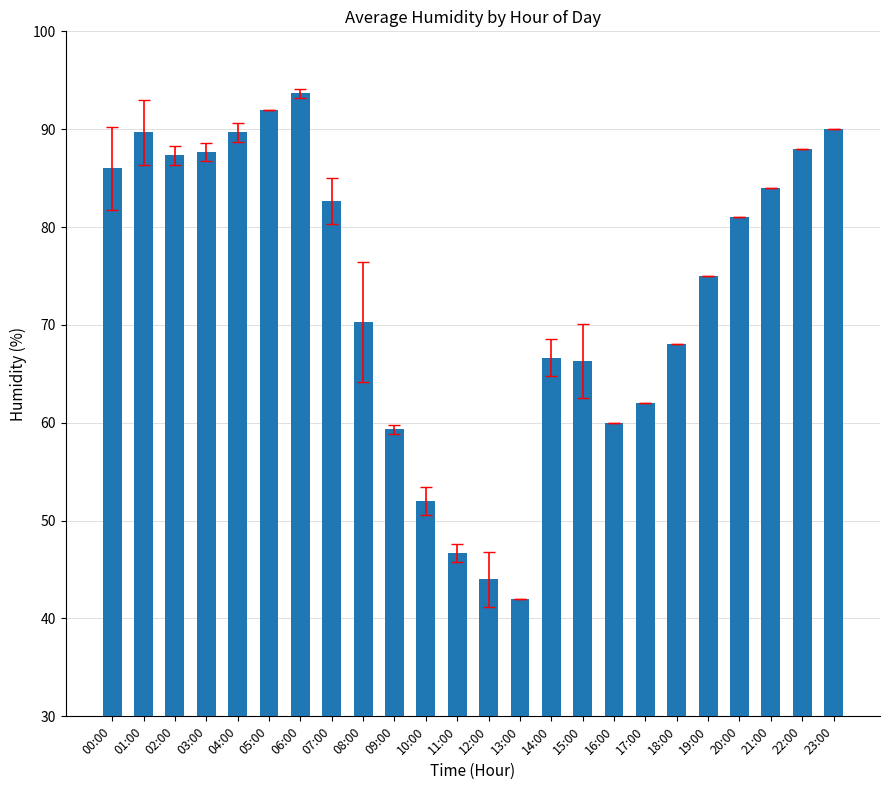

What is the average value?

73.5